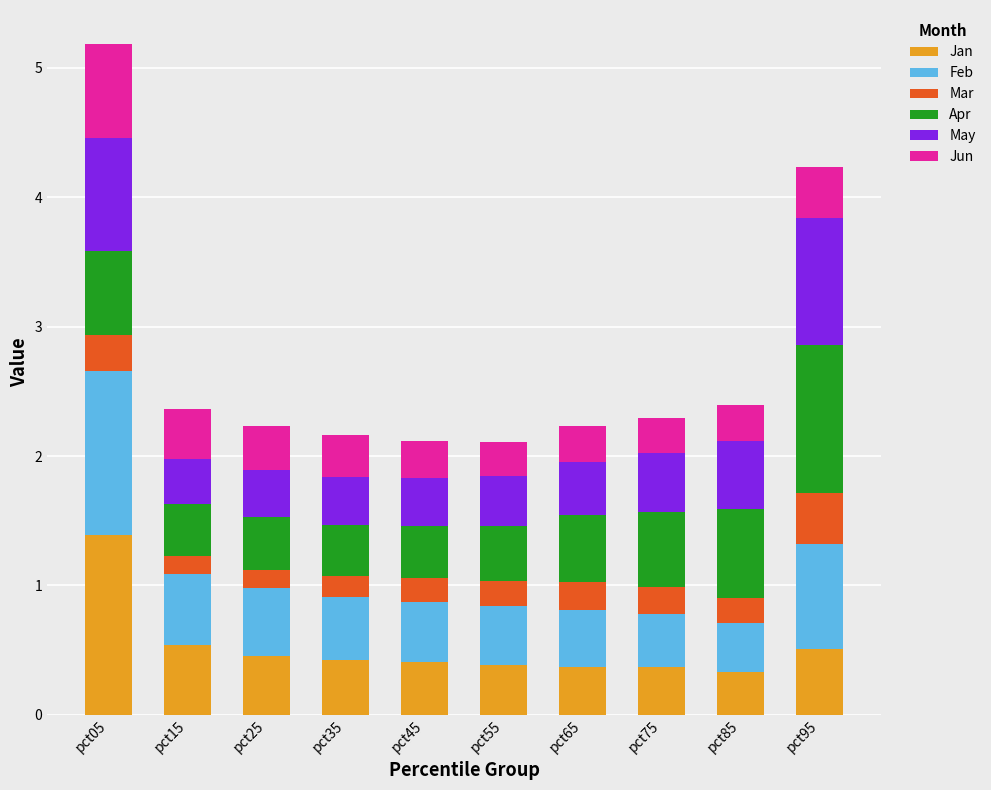

How many bars are there in total?

10